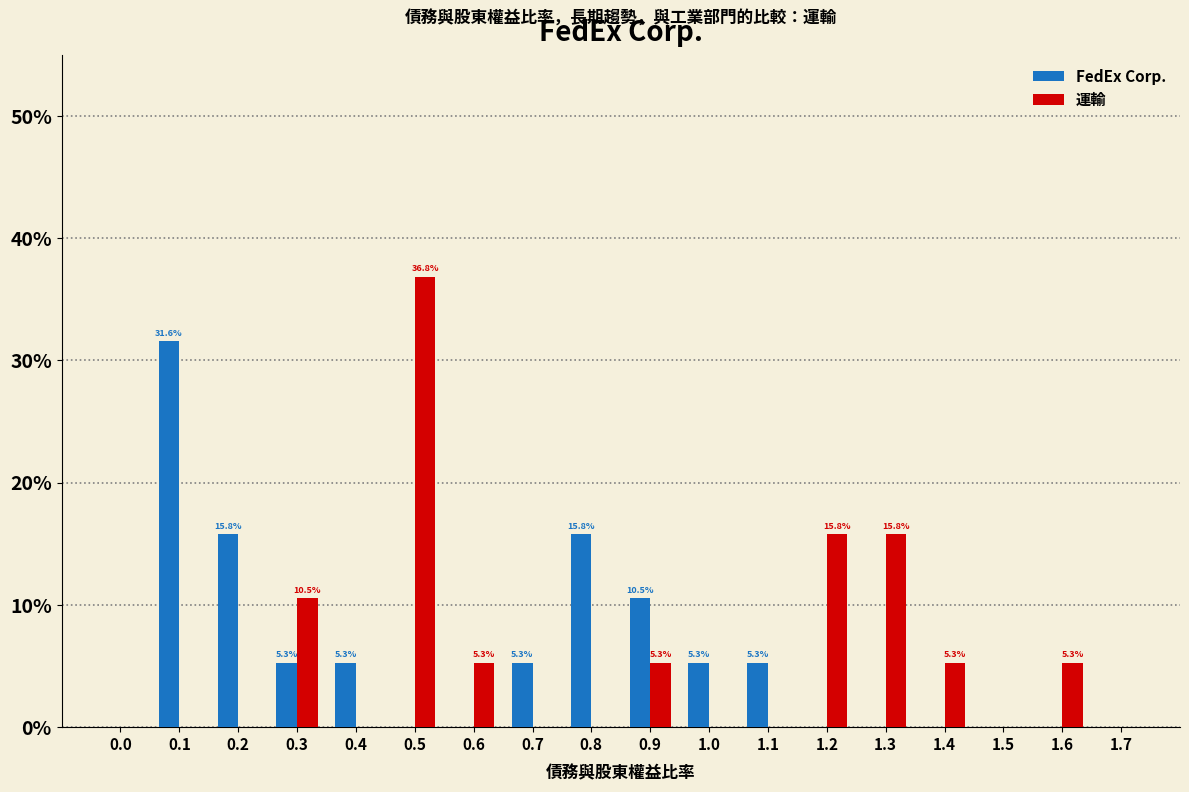

What is the highest value of the FedEx Corp. series?

31.6